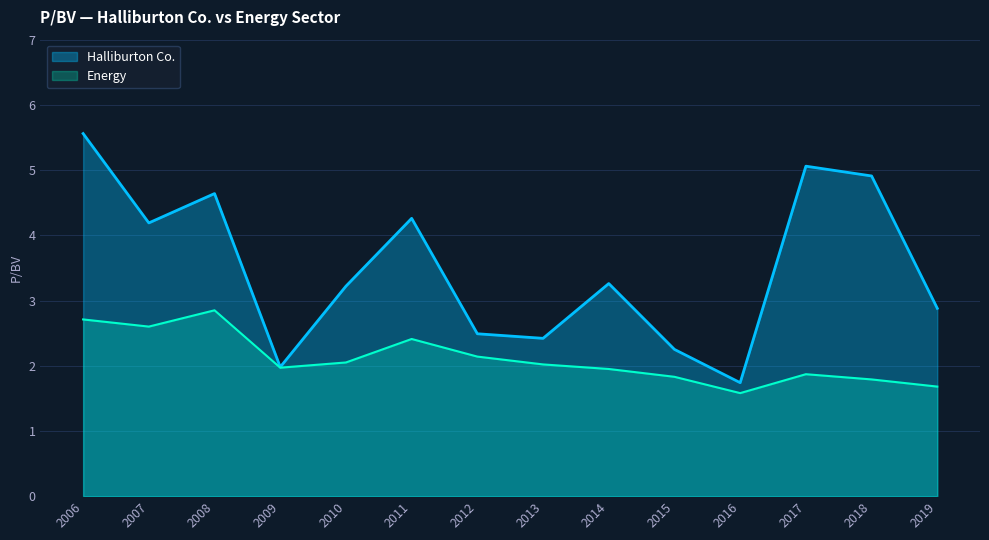

Which category has the lowest value across all series?

2016